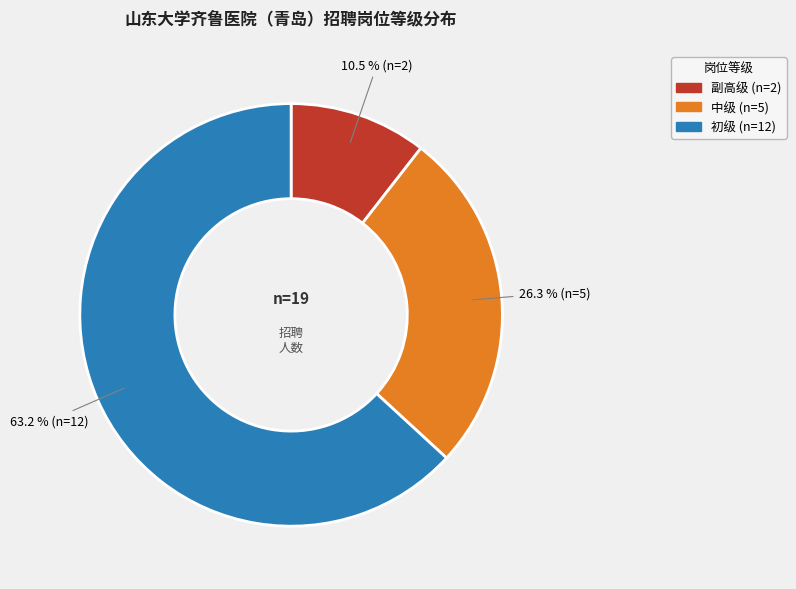

Rank the categories by value from lowest to highest.

副高级, 中级, 初级